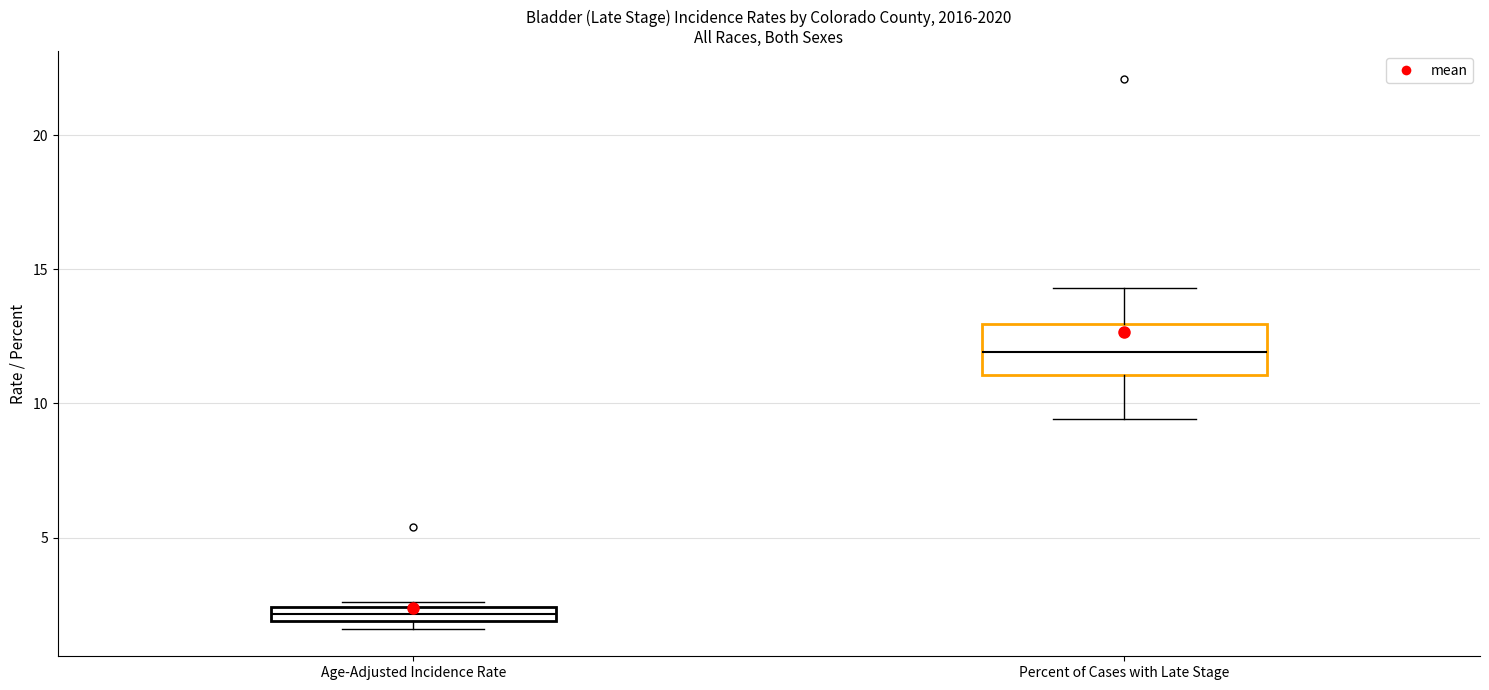

Which box is the tallest, from its lower edge to its upper edge?

Percent of Cases with Late Stage